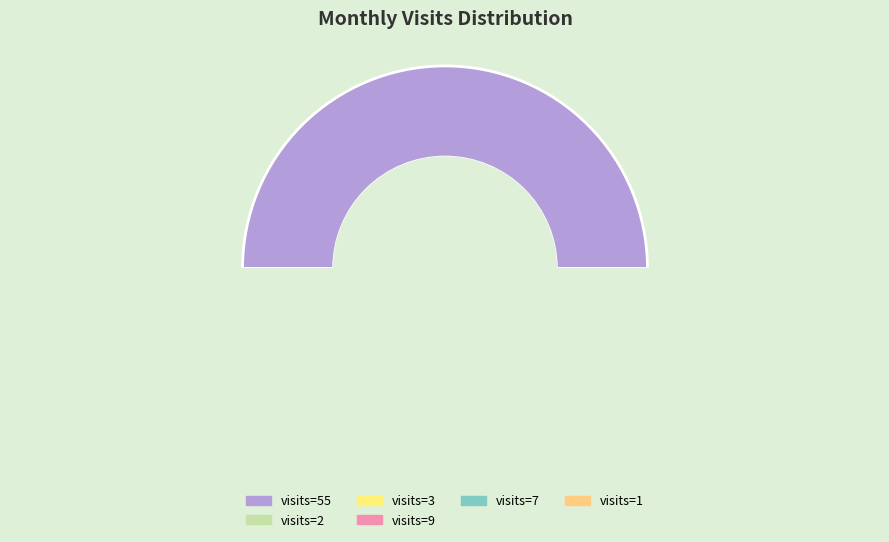

To the nearest percent, what portion does 2023-10 represent?

2%